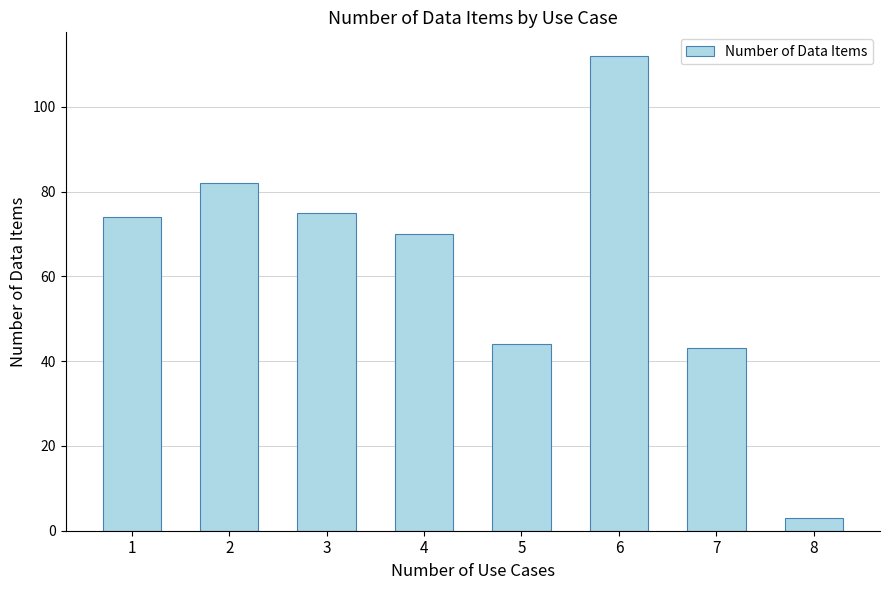

What is the difference between the values at 1 and 8?

71